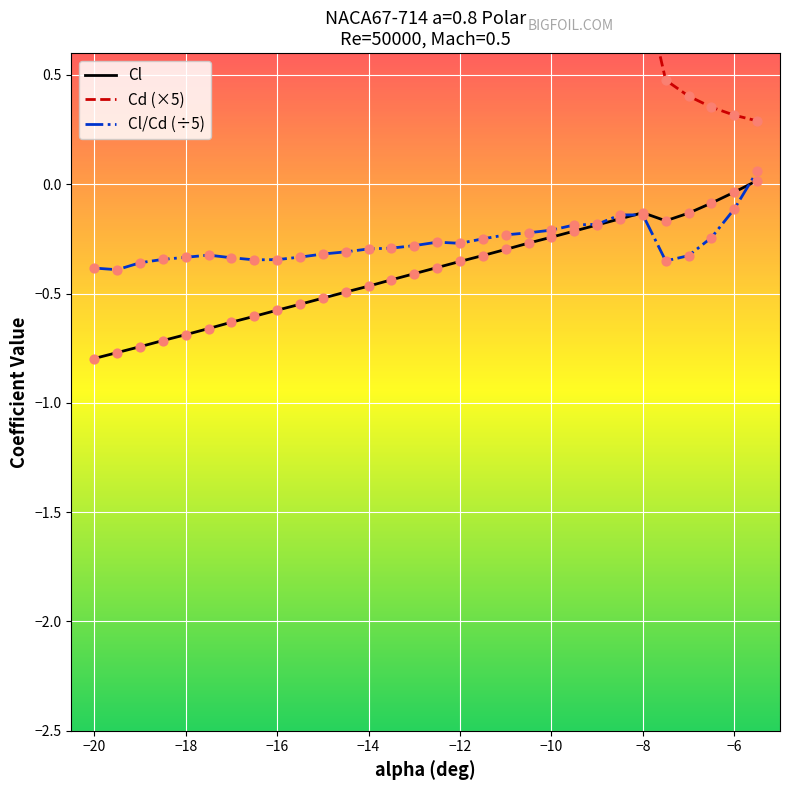

What is the minimum value for Cl?

-0.8